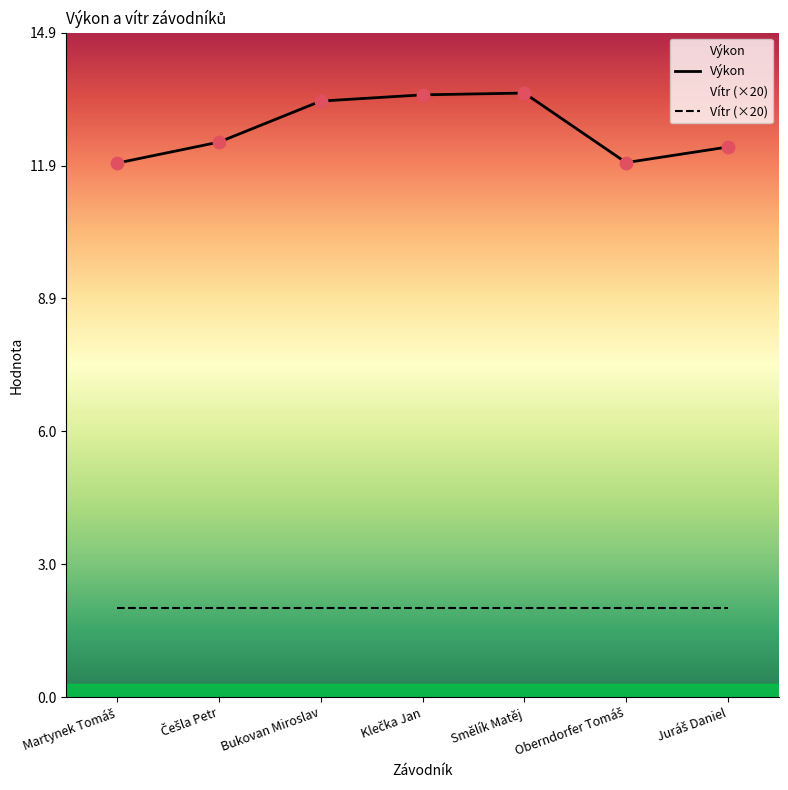

Which has a higher value, Juráš Daniel or Češla Petr?

Češla Petr